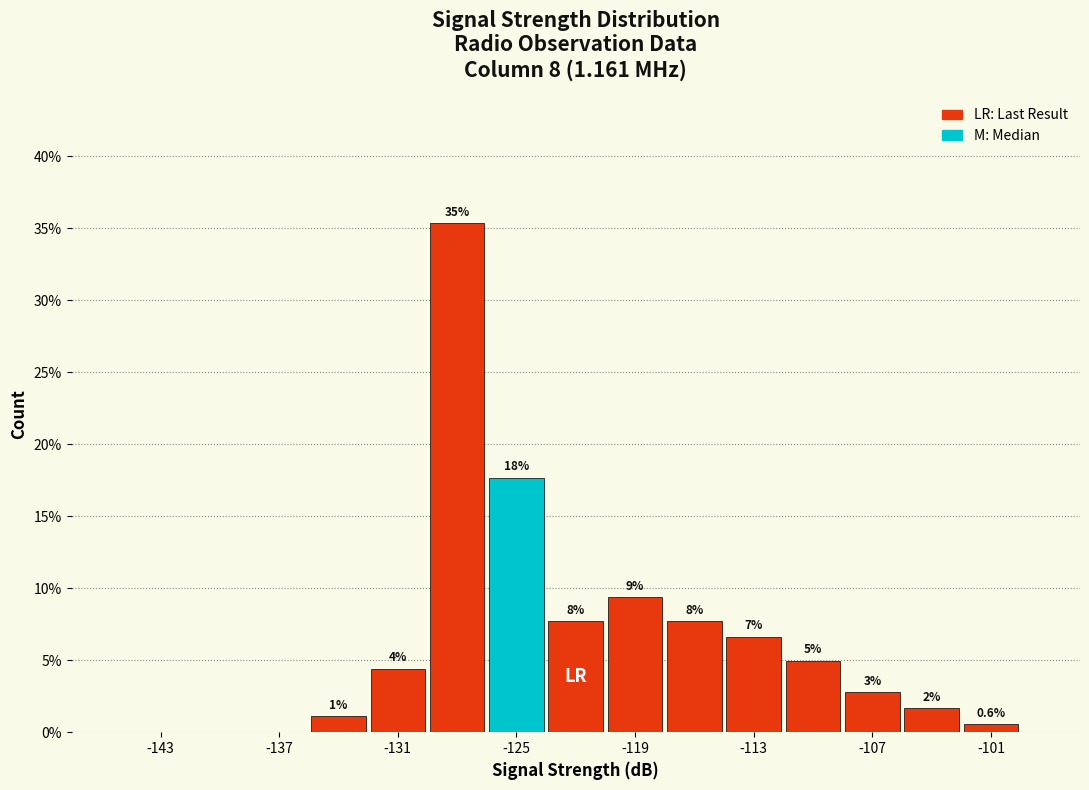

Read against the x-axis, roughly where is the centre of the tallest bar?

-128